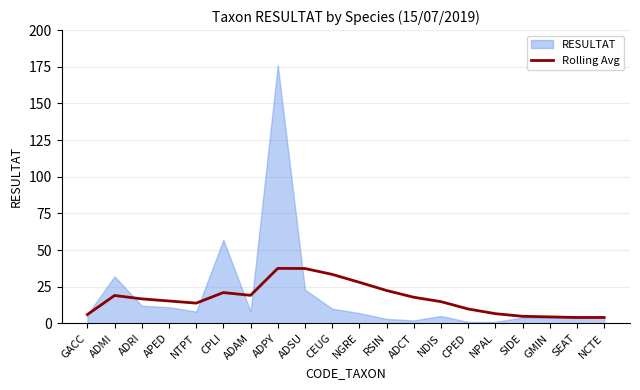

How many values exceed 16?

10